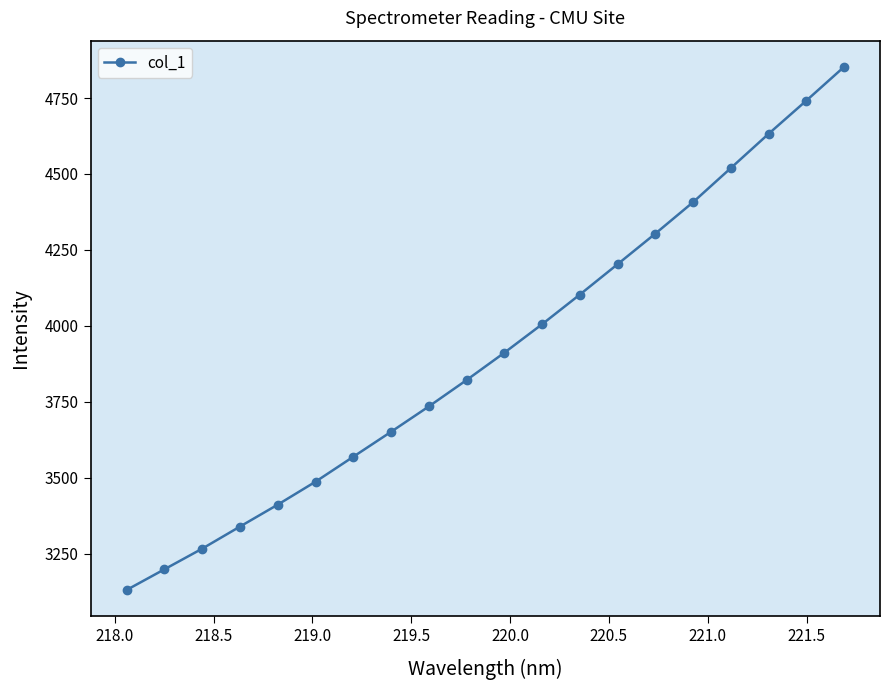

What is the smallest value displayed?

3130.3